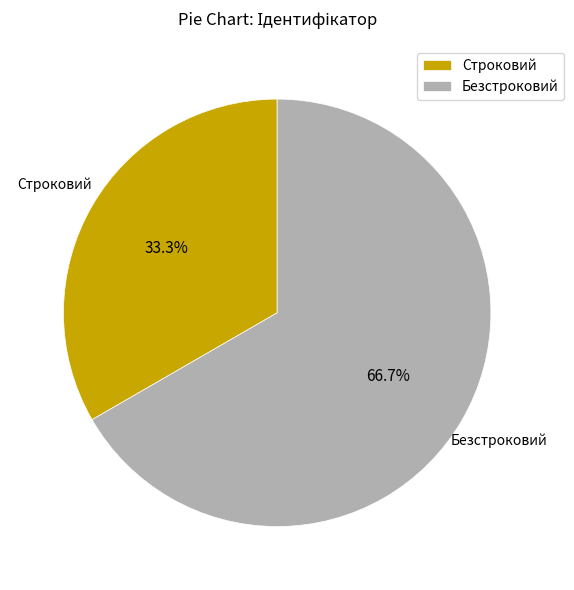

Which category has the smallest portion of the pie?

Строковий